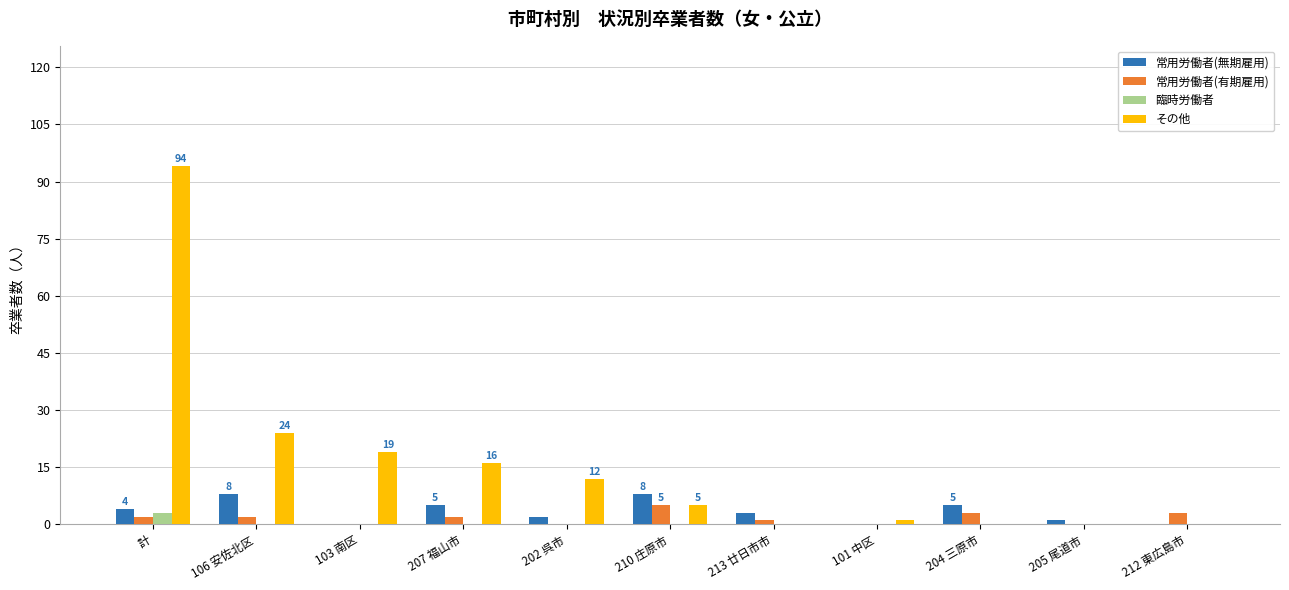

What is the sum of the 常用労働者(無期雇用) values at 103 南区 and 204 三原市?

5